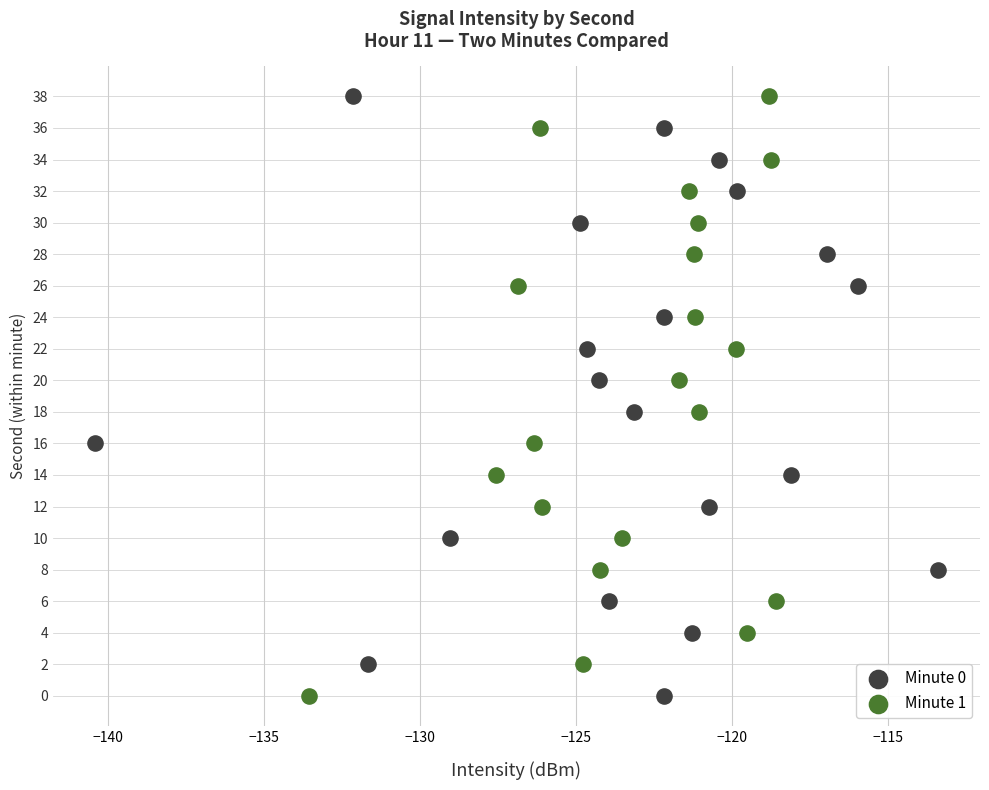

Which series has the largest Y range (max minus min)?

Minute 0